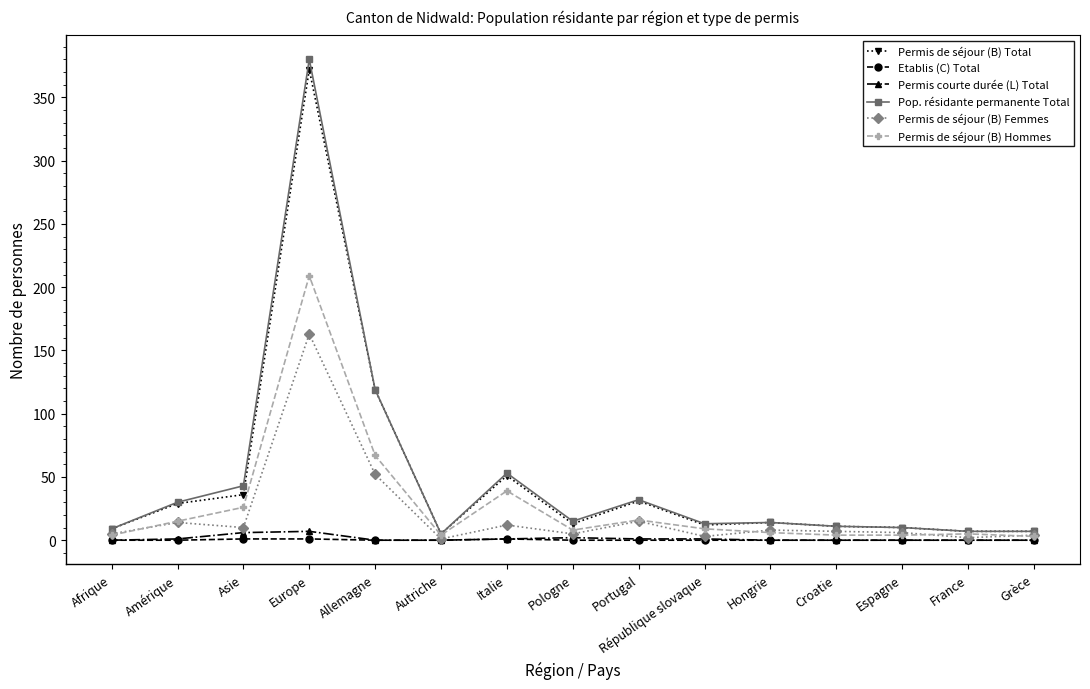

At which category is the sum across all series the highest?

Europe